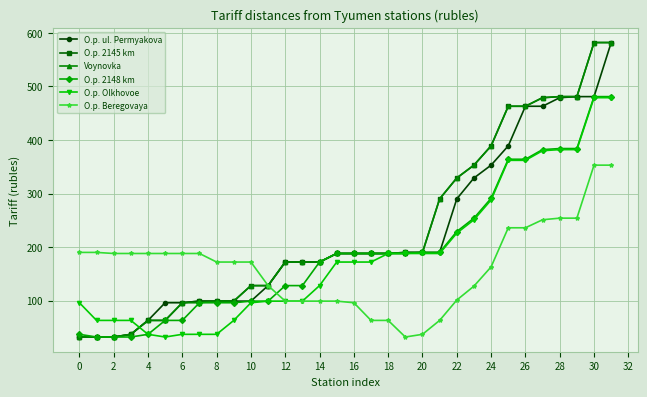

What is the minimum value for O.p. Beregovaya?

32